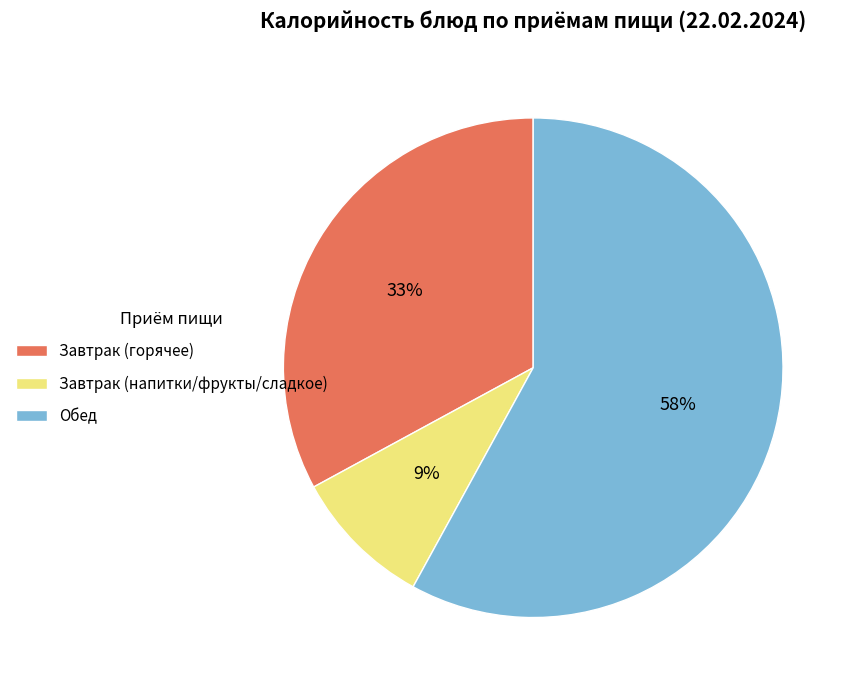

Rank the categories by value from lowest to highest.

Завтрак (напитки/фрукты/сладкое), Завтрак (горячее), Обед